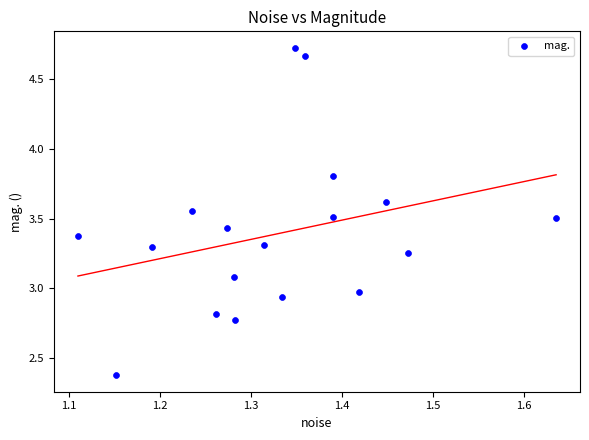

What is the range of X values (max minus min)?

0.5